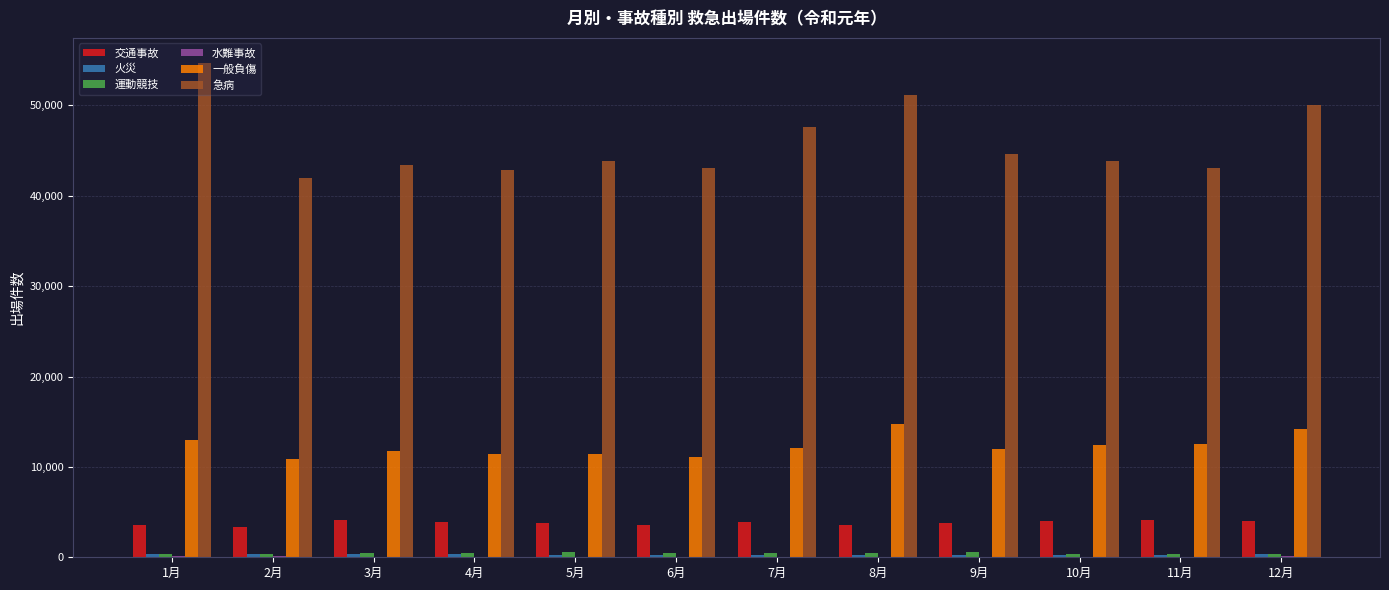

Which series has the largest total across all categories?

急病